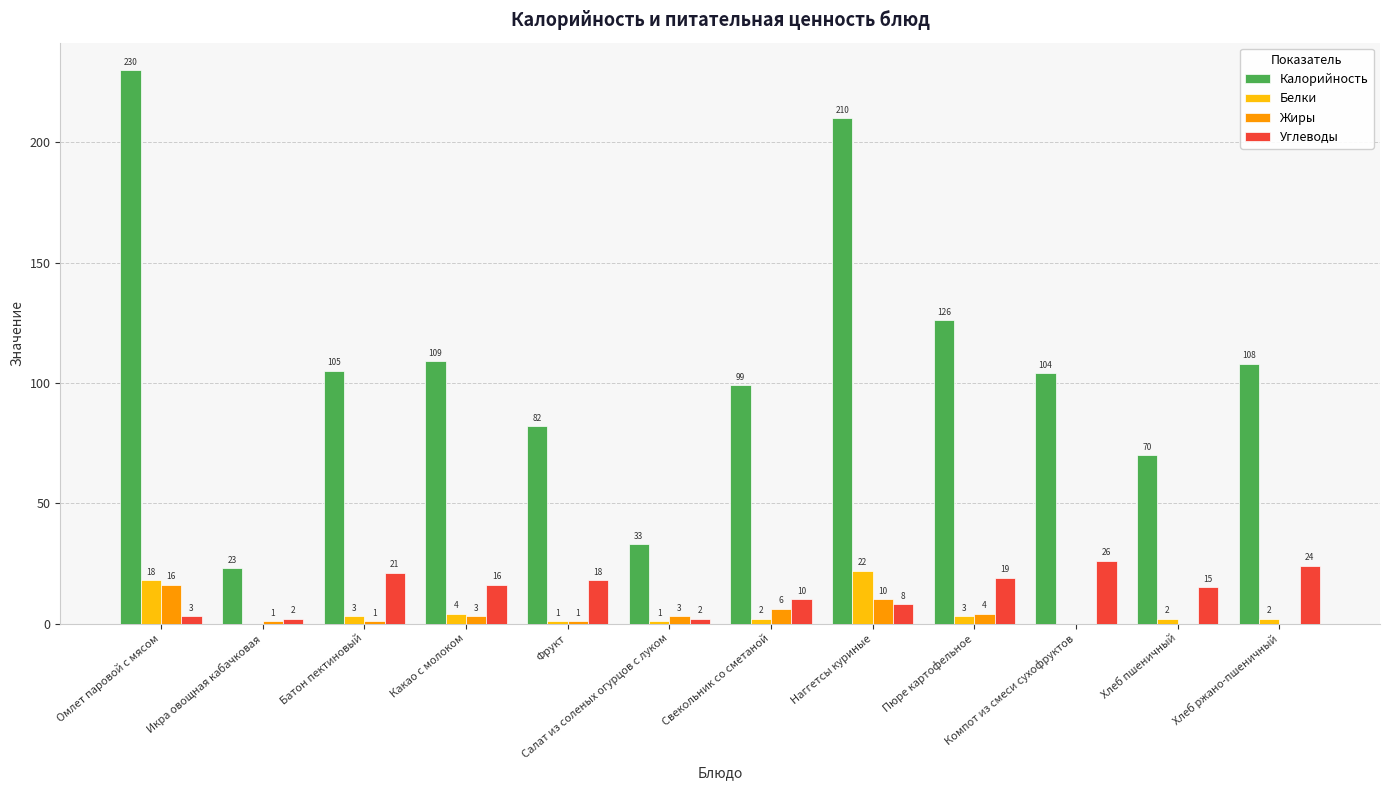

Which series has the largest total across all categories?

Калорийность